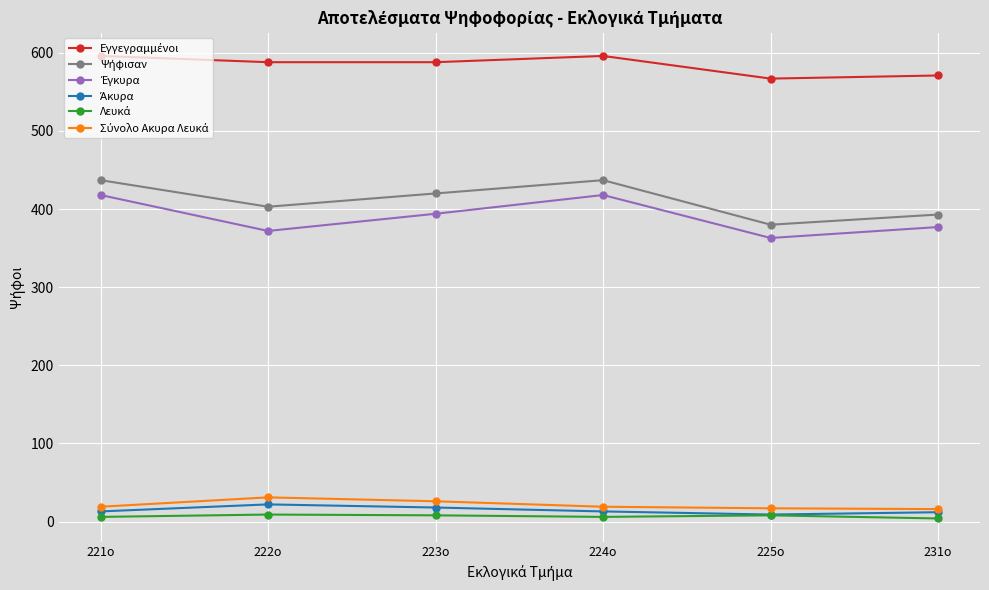

What is the label of the 4th point from the left?

224ο